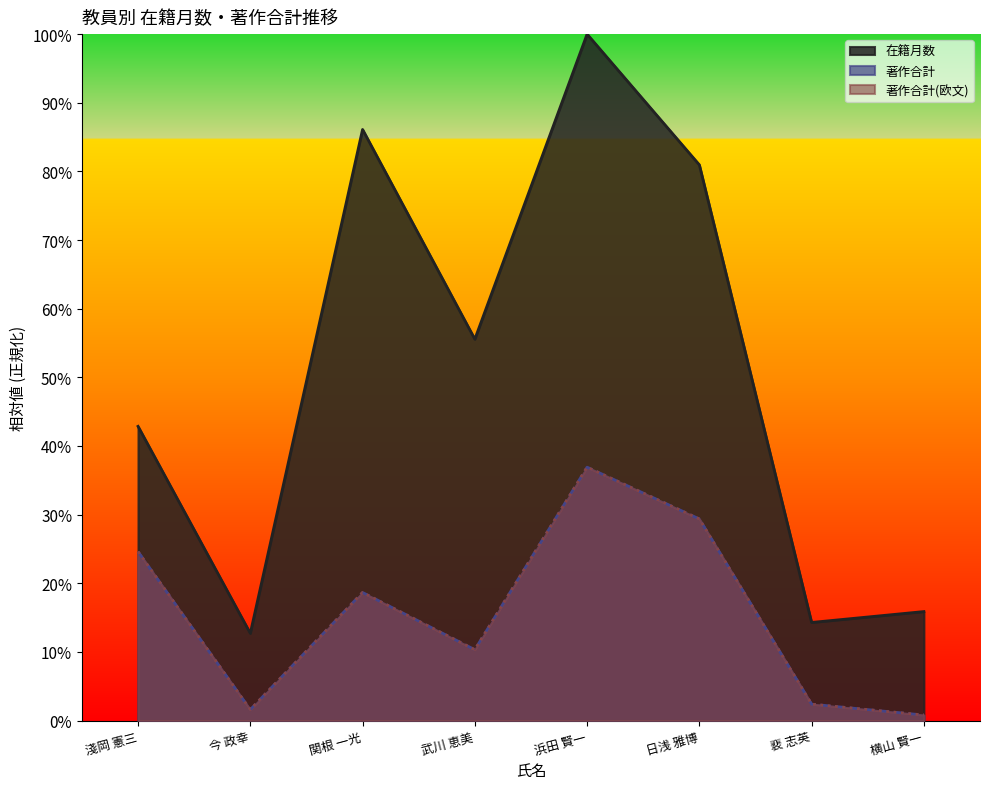

What is the label of the 2nd point from the left?

今 政幸